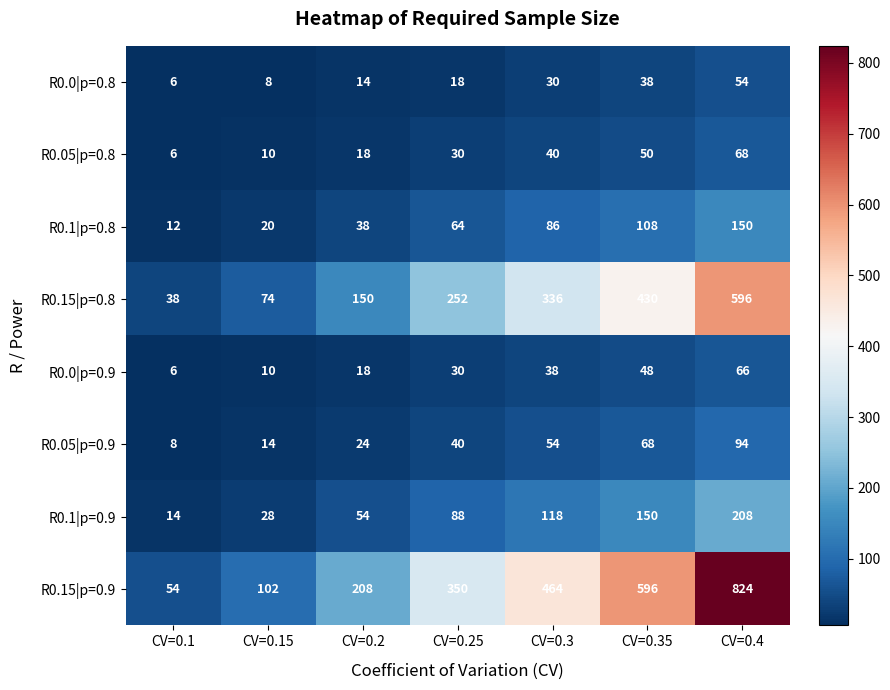

What is the greatest value displayed?

824